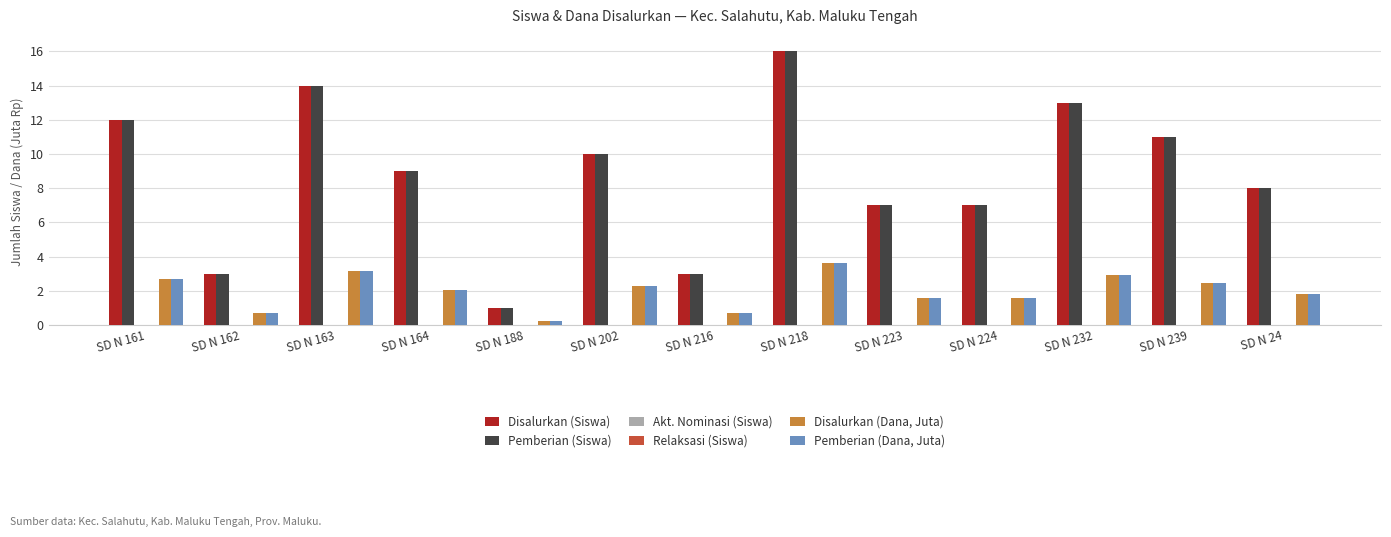

Which series changed the most between SD N 164 and SD N 202?

Disalurkan (Siswa)